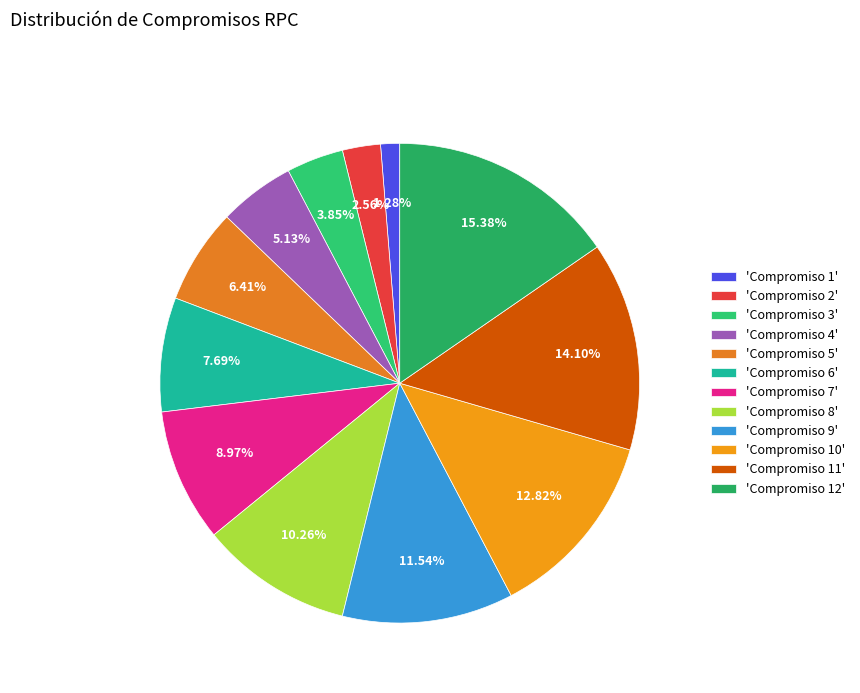

How many segments does this pie chart have?

12